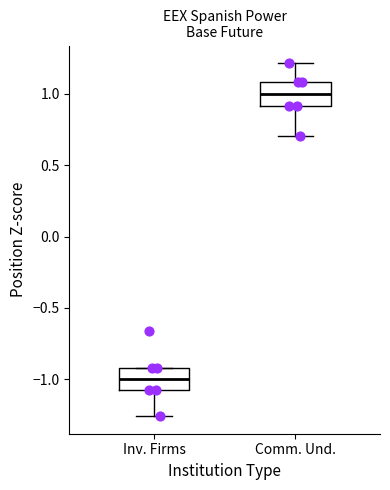

Where does the lower whisker of the box for Comm. Und. end on the y-axis? The values are not printed on the chart, so give them approximately, as read against the axis.

0.70